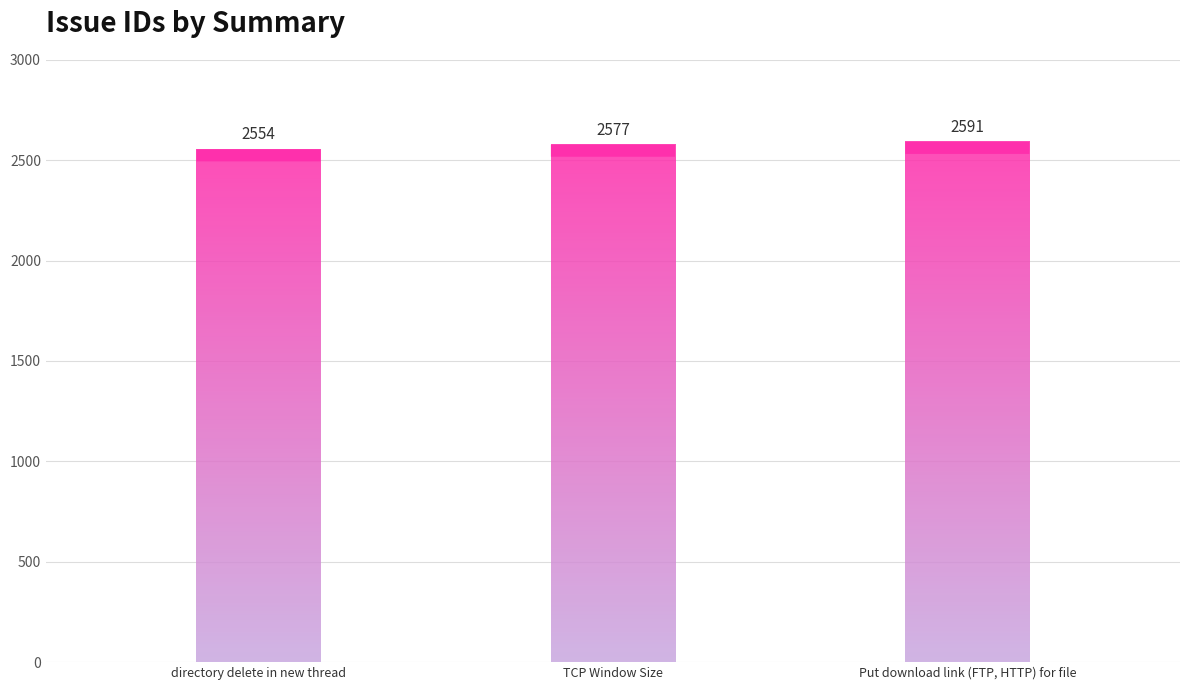

Count the number of categories in the chart.

3